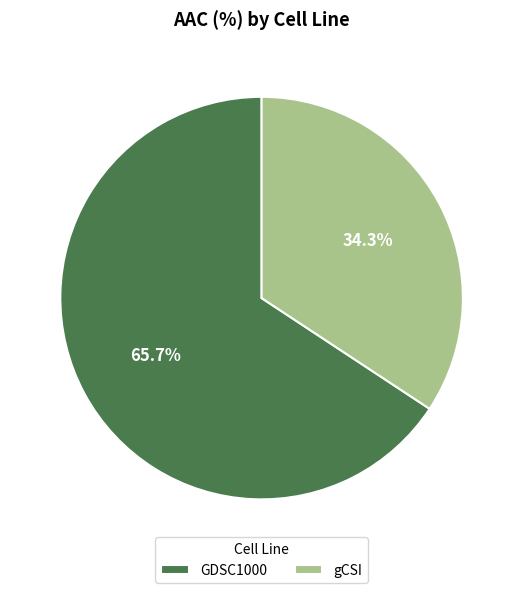

The gCSI slice represents 42% of the pie. True or false?

False